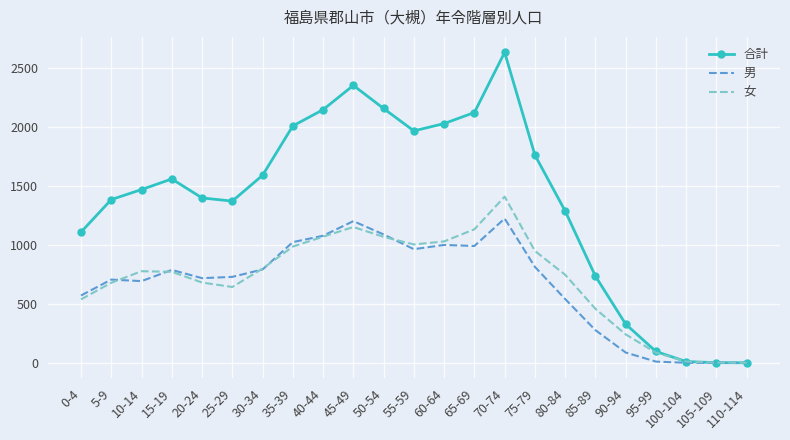

What is the total value across all series at 0-4?

2218